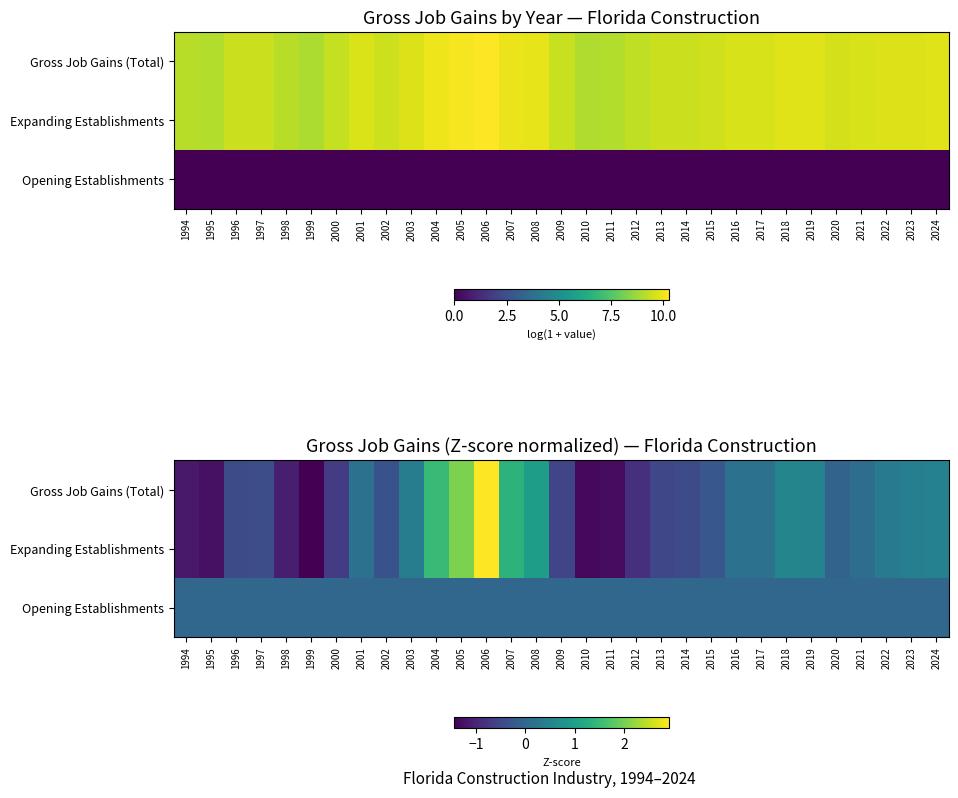

Which series has the largest range (max minus min)?

Gross Job Gains (Total)